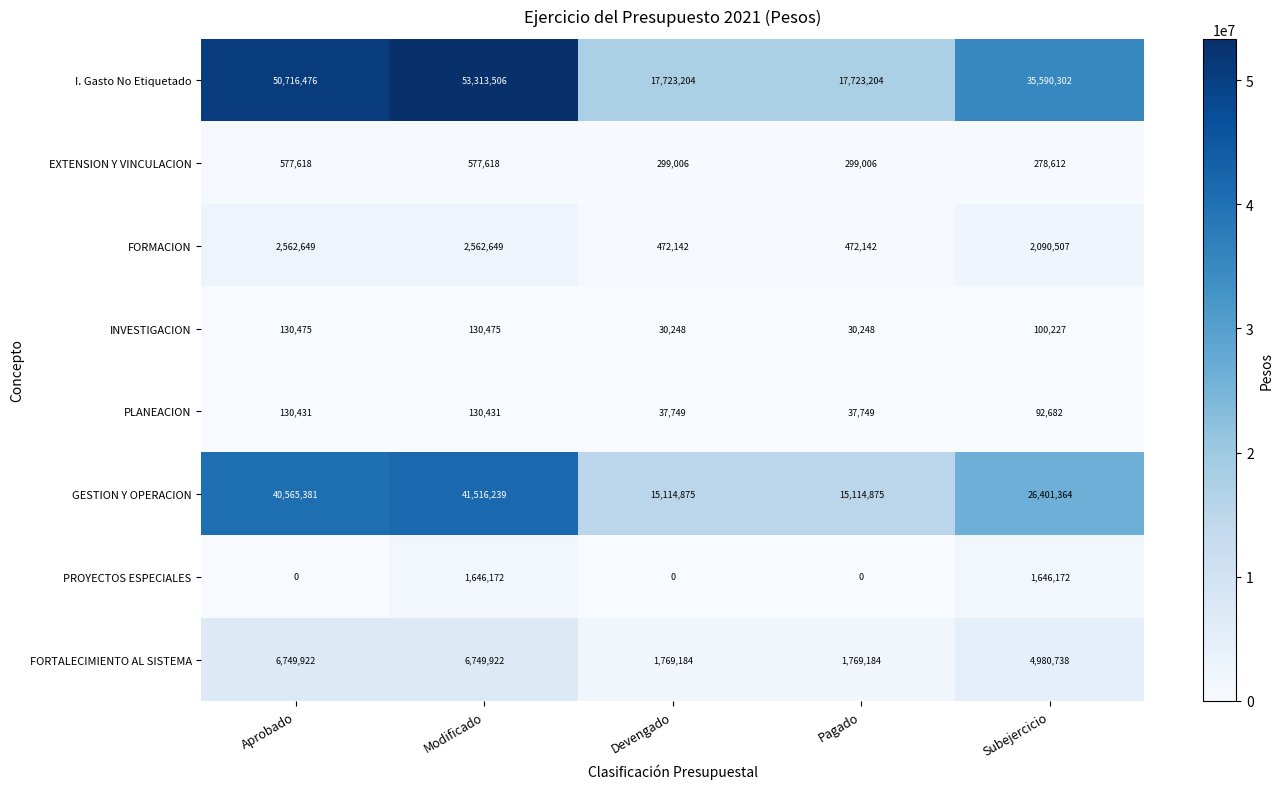

What is the lowest value of the GESTION Y OPERACION series?

15114875